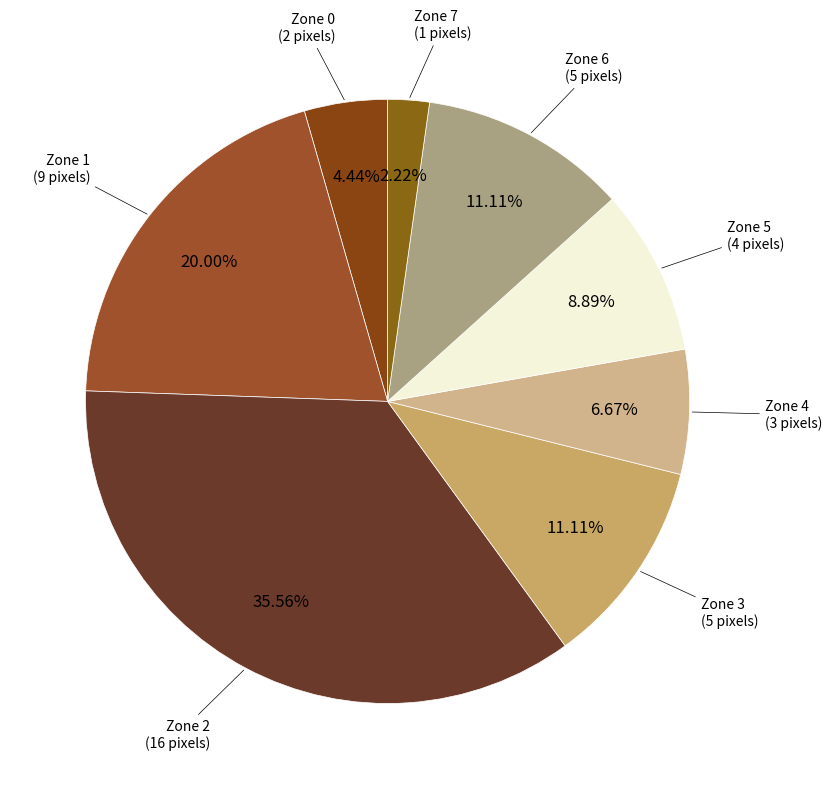

How many slices are in this pie chart?

8